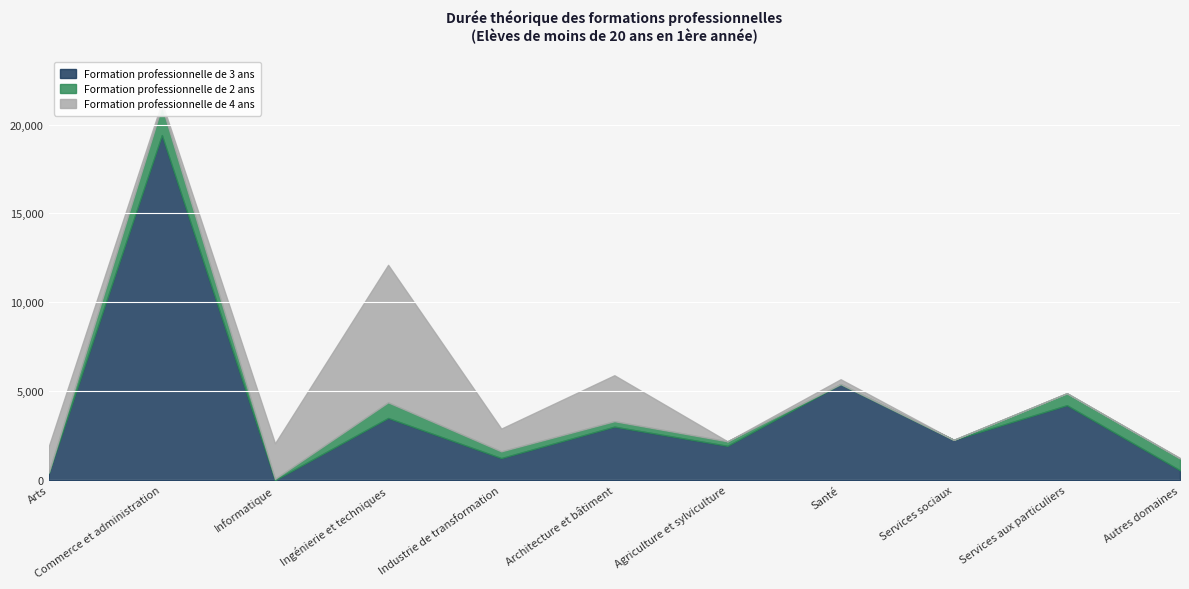

What value does the Formation professionnelle de 2 ans series have at Agriculture et sylviculture?

256